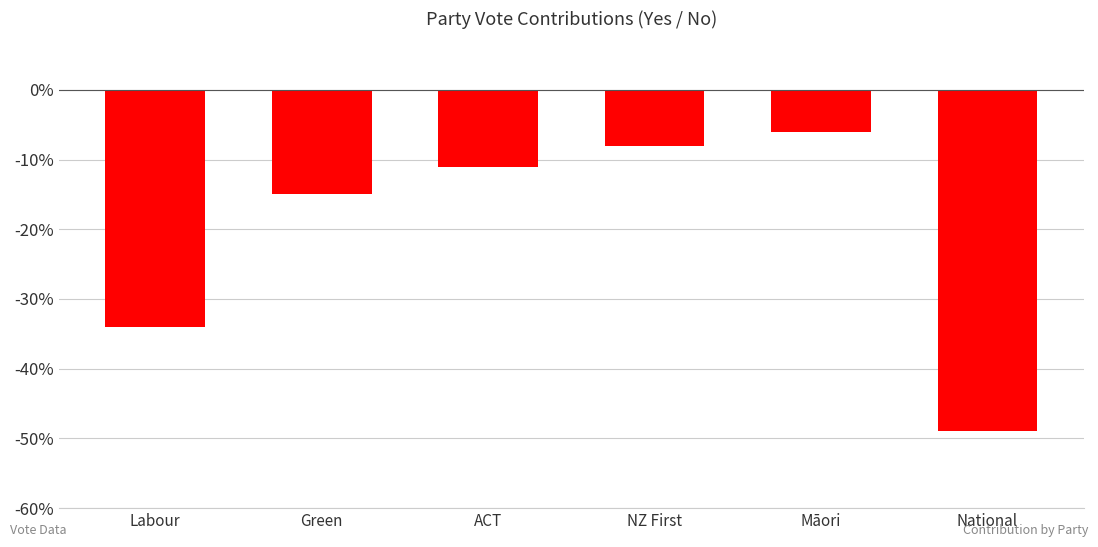

What is the minimum value shown in the chart?

-49